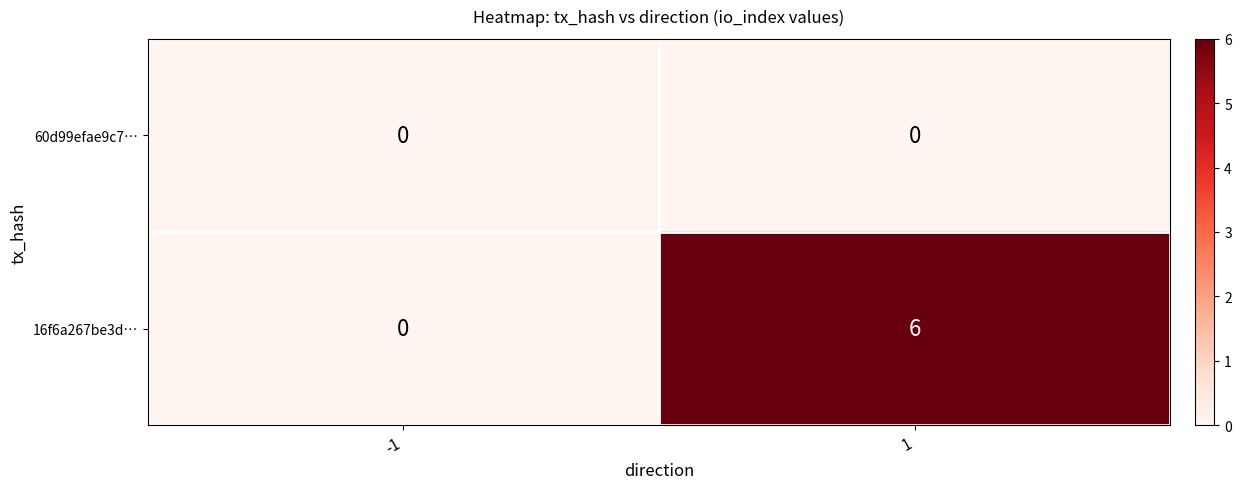

How many categories are shown in the chart?

2